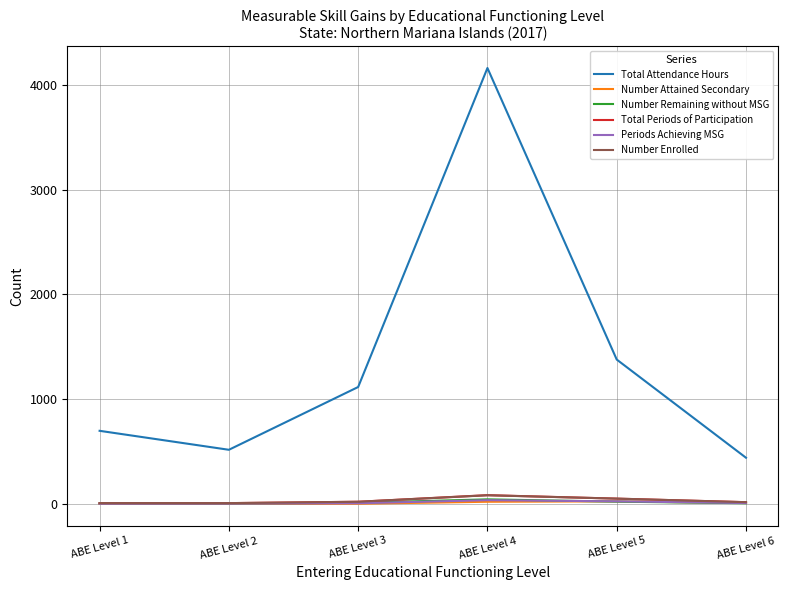

True or false: Number Attained Secondary and Total Attendance Hours intersect in this chart.

False